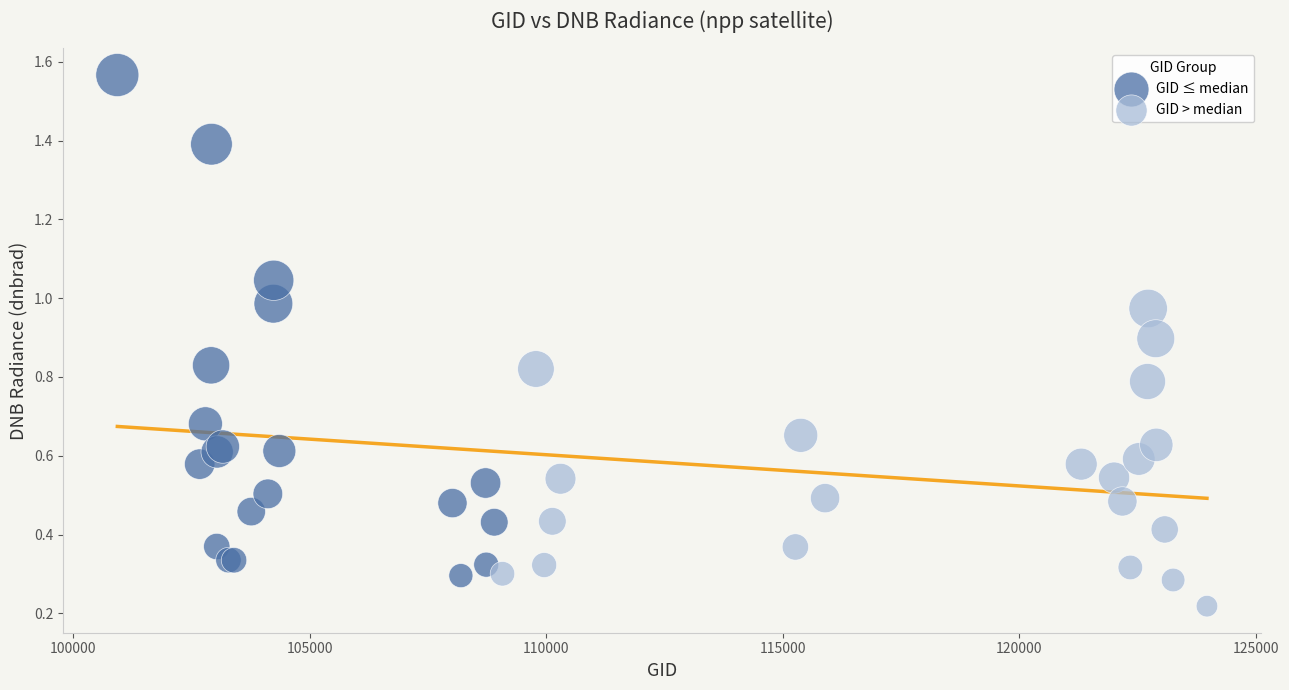

Which series contains the lowest Y value?

GID > median